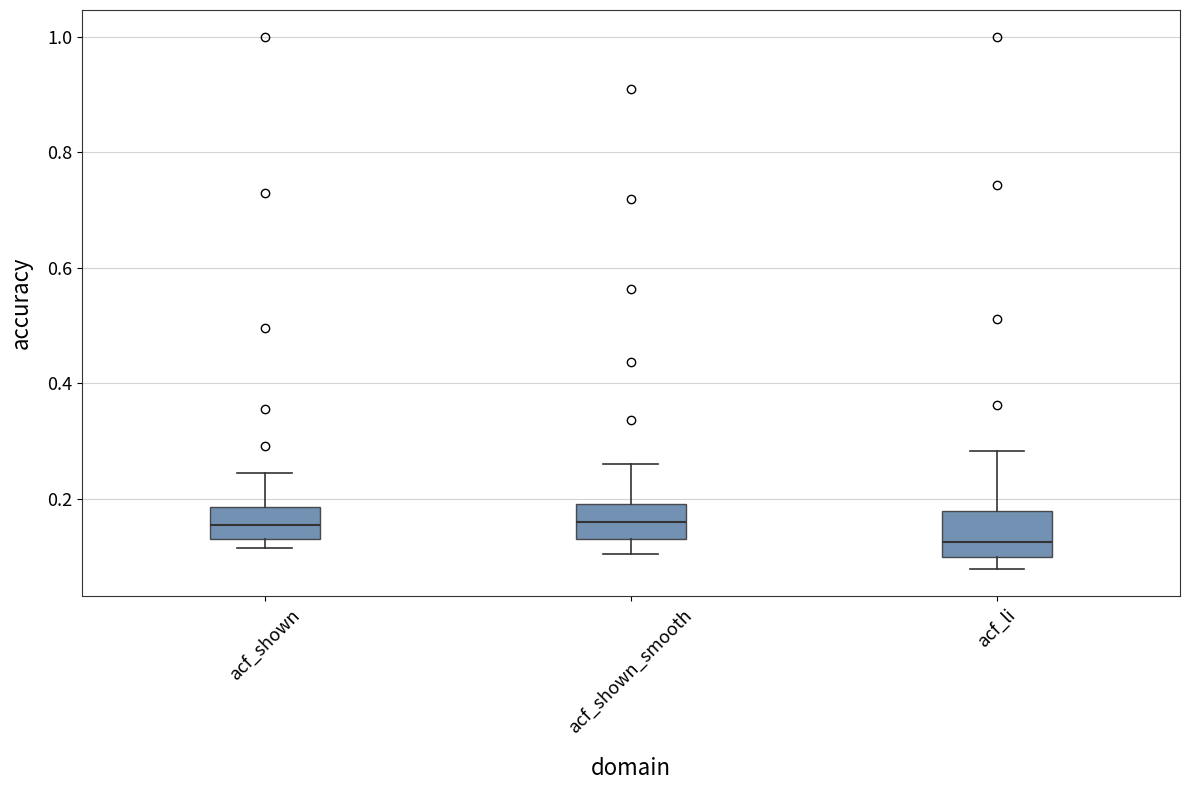

Where is the lower edge of the box for acf_shown on the y-axis? The values are not printed on the chart, so give them approximately, as read against the axis.

0.14